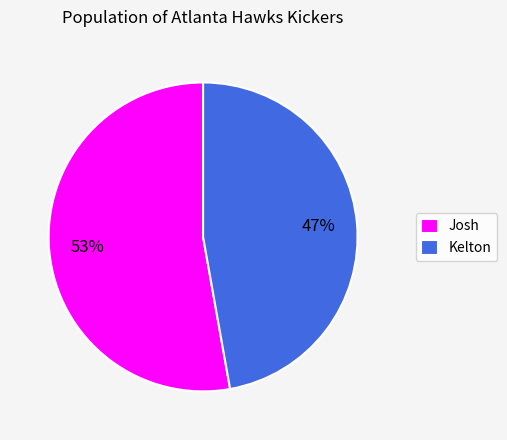

To the nearest percent, what is the combined percentage of Josh and Kelton?

100%